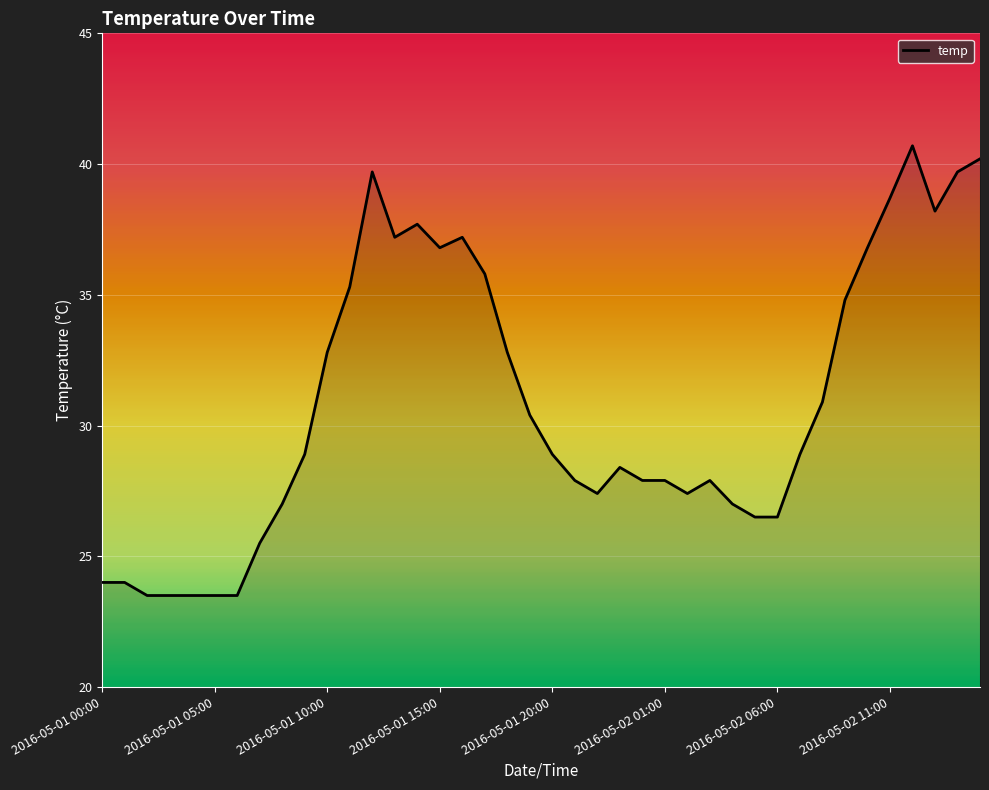

What is the maximum value shown in the chart?

40.7